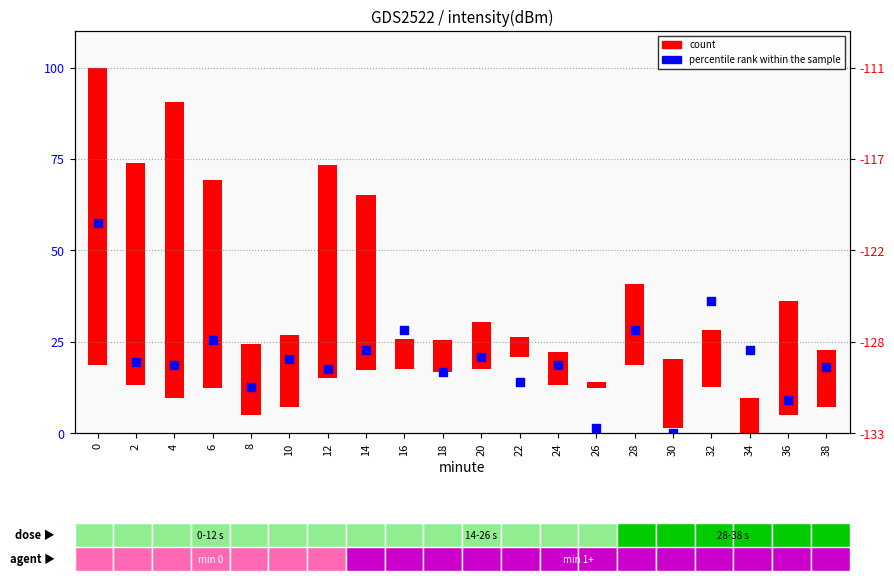

Between 6 and 10, which is larger?

6